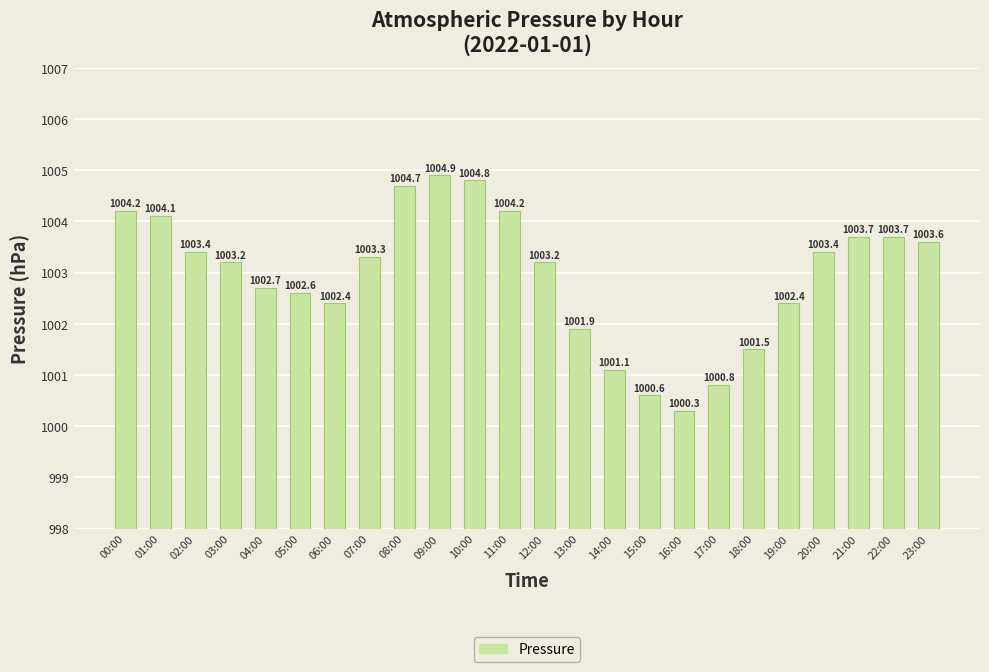

What is the smallest value displayed?

1000.3